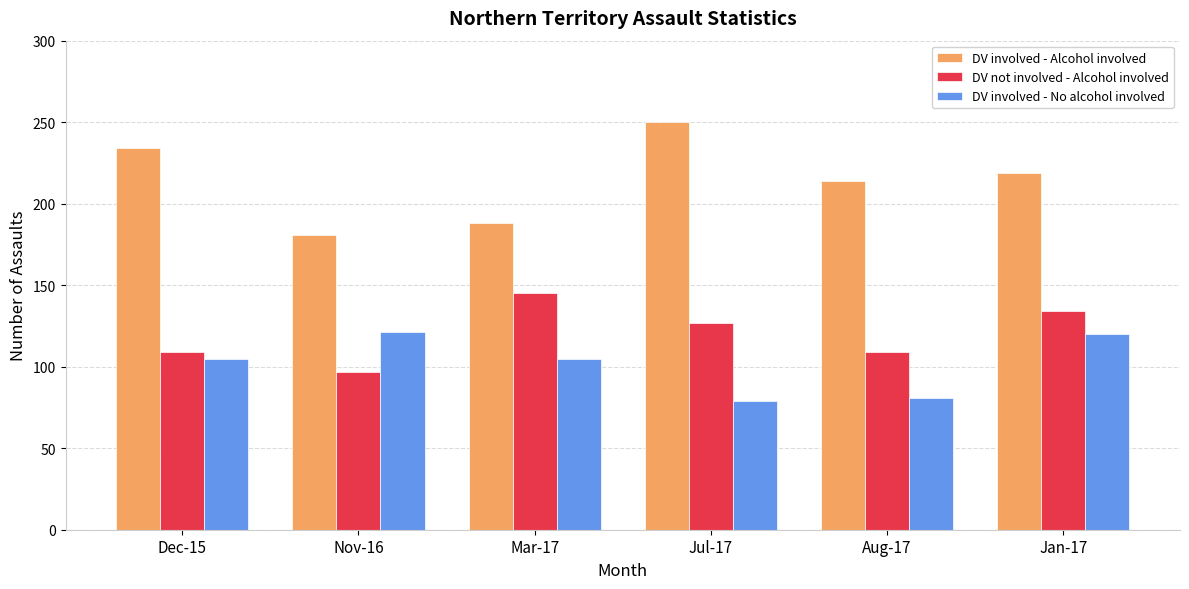

What is the difference between the maximum and minimum values in the DV involved - No alcohol involved series?

42